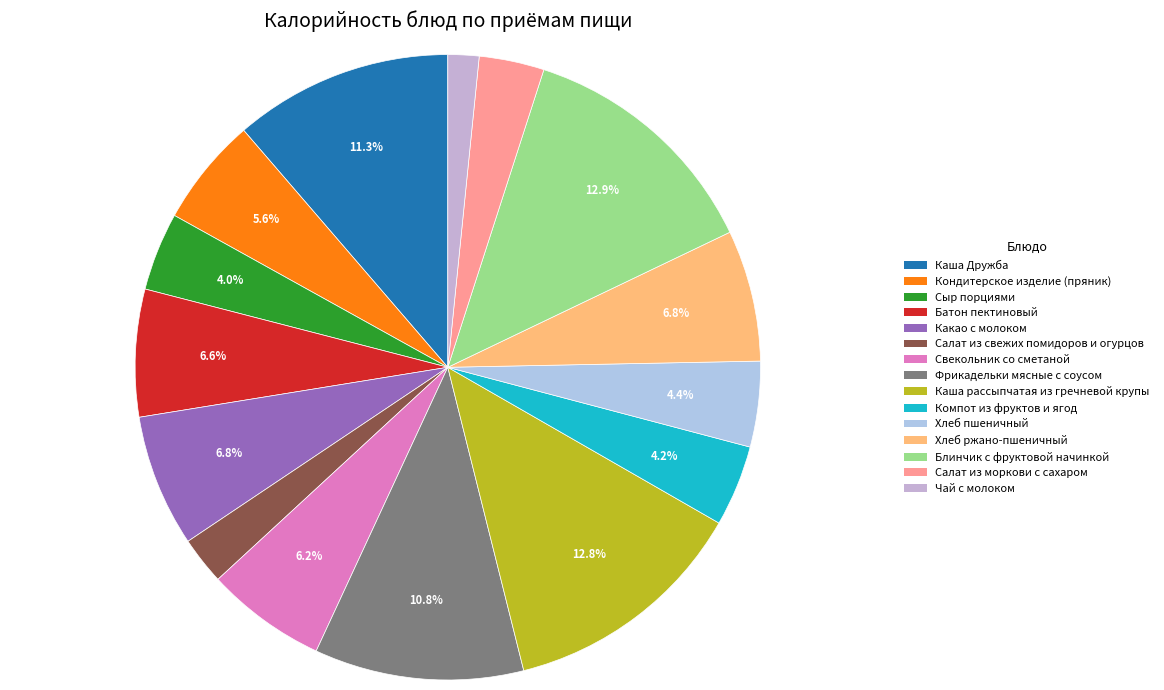

To the nearest percent, what is the difference between the Свекольник со сметаной and Салат из свежих помидоров и огурцов slice percentages?

4%